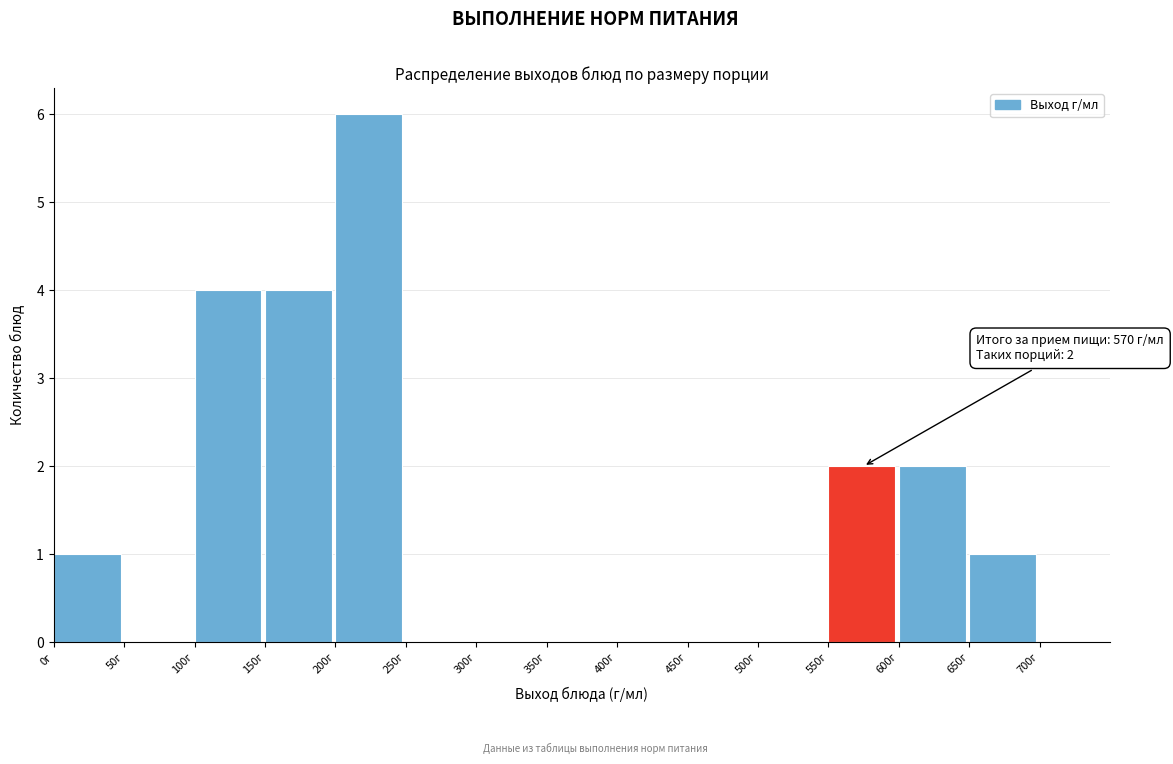

Which range on the x-axis has the tallest bar?

200 to 250